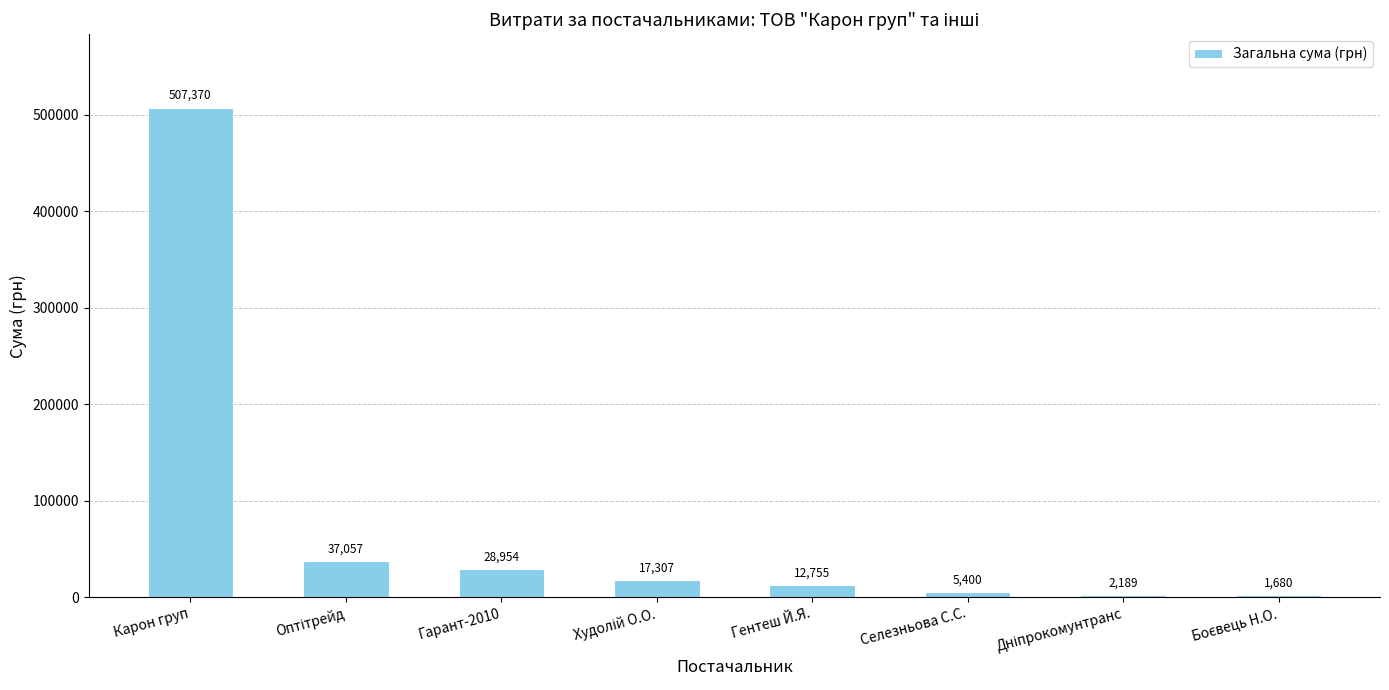

What is the greatest value displayed?

507370.3